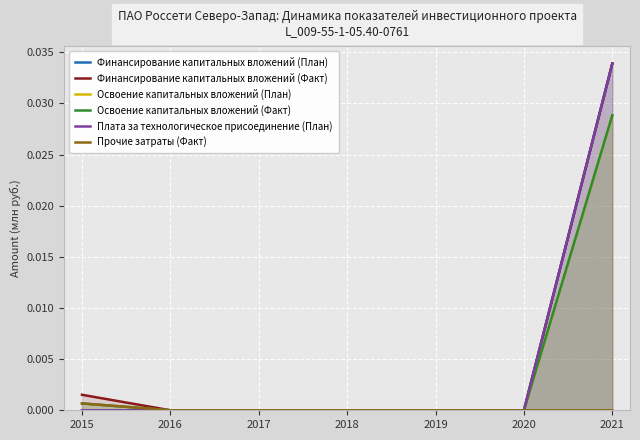

What are all the series names shown in the legend?

Финансирование капитальных вложений (План), Финансирование капитальных вложений (Факт), Освоение капитальных вложений (План), Освоение капитальных вложений (Факт), Плата за технологическое присоединение (План), Прочие затраты (Факт)